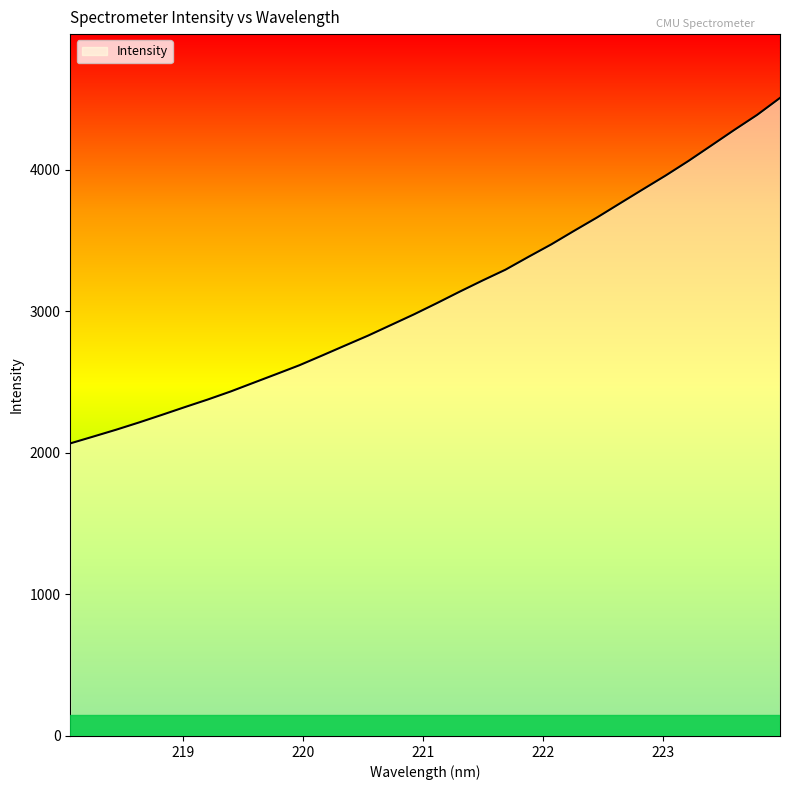

What is the difference between the maximum and minimum values?

2440.0